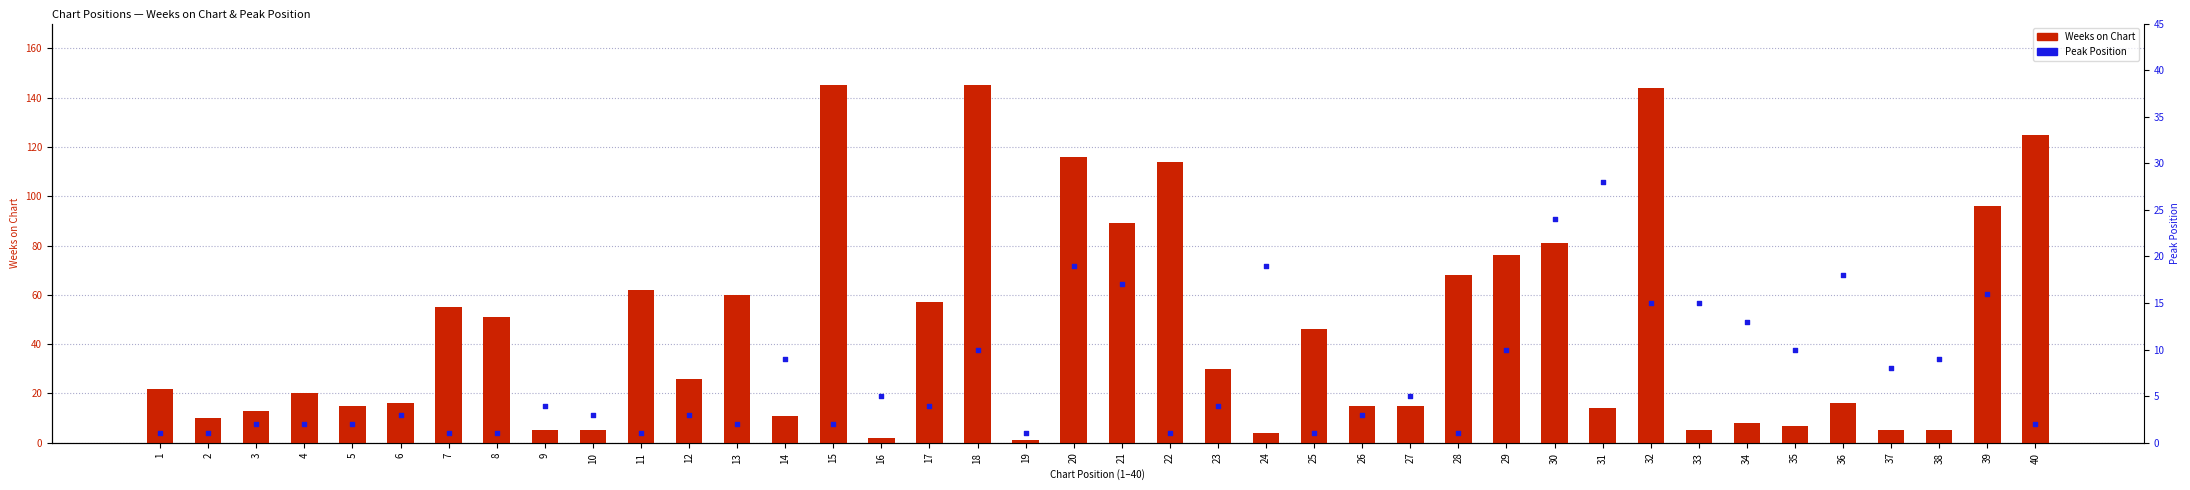

At how many categories does at least one series exceed 132?

3